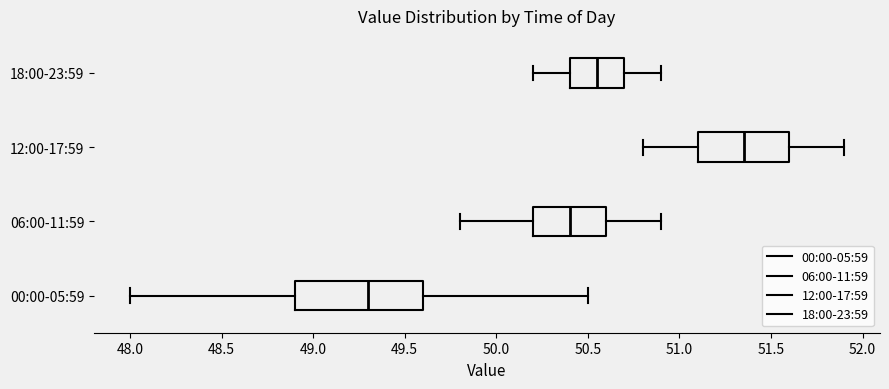

Which box's median line is the furthest to the right?

12:00-17:59